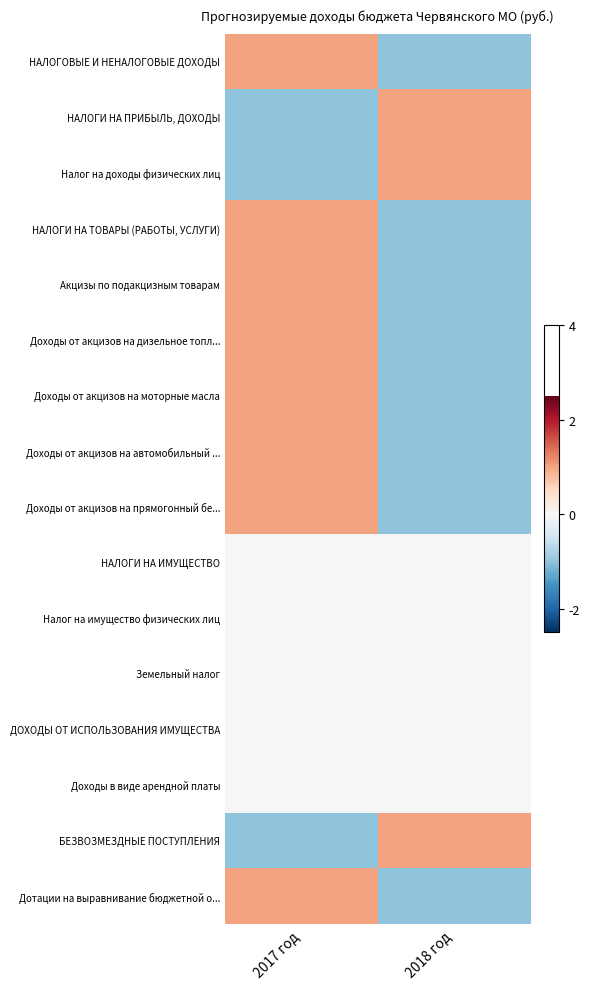

Between 2017 год and 2018 год, which is larger?

2017 год